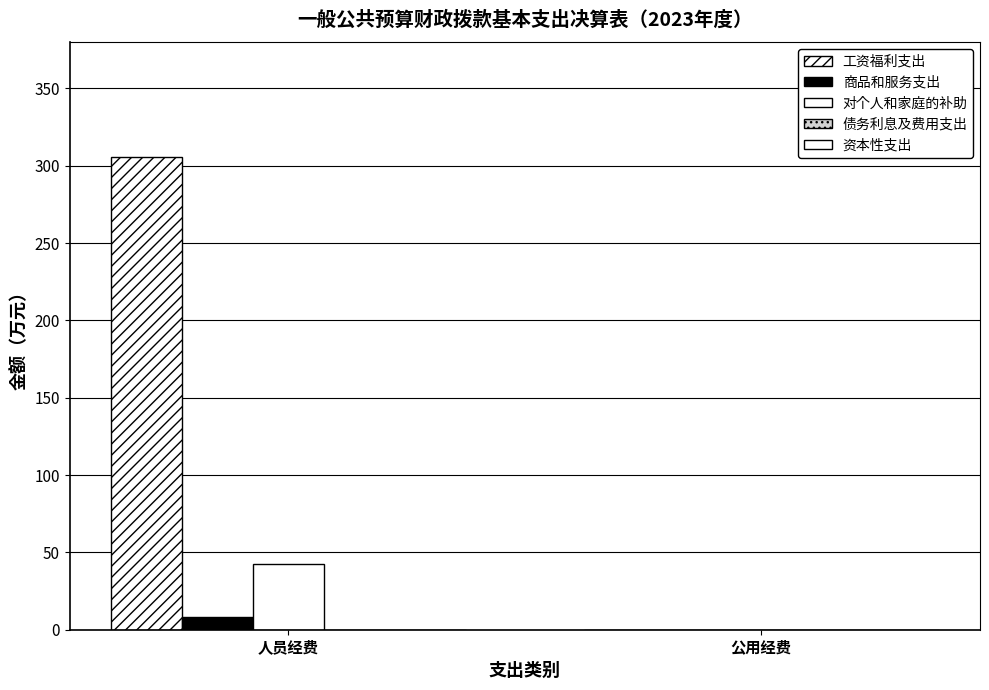

Does the chart contain stacked bars?

No